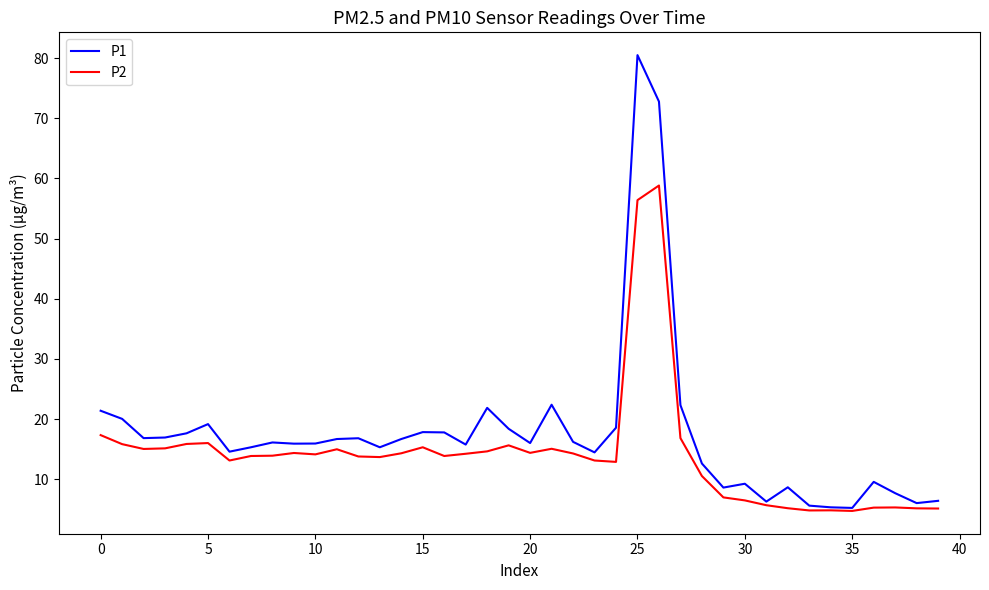

Rank the series by their maximum value, from highest to lowest.

P1, P2